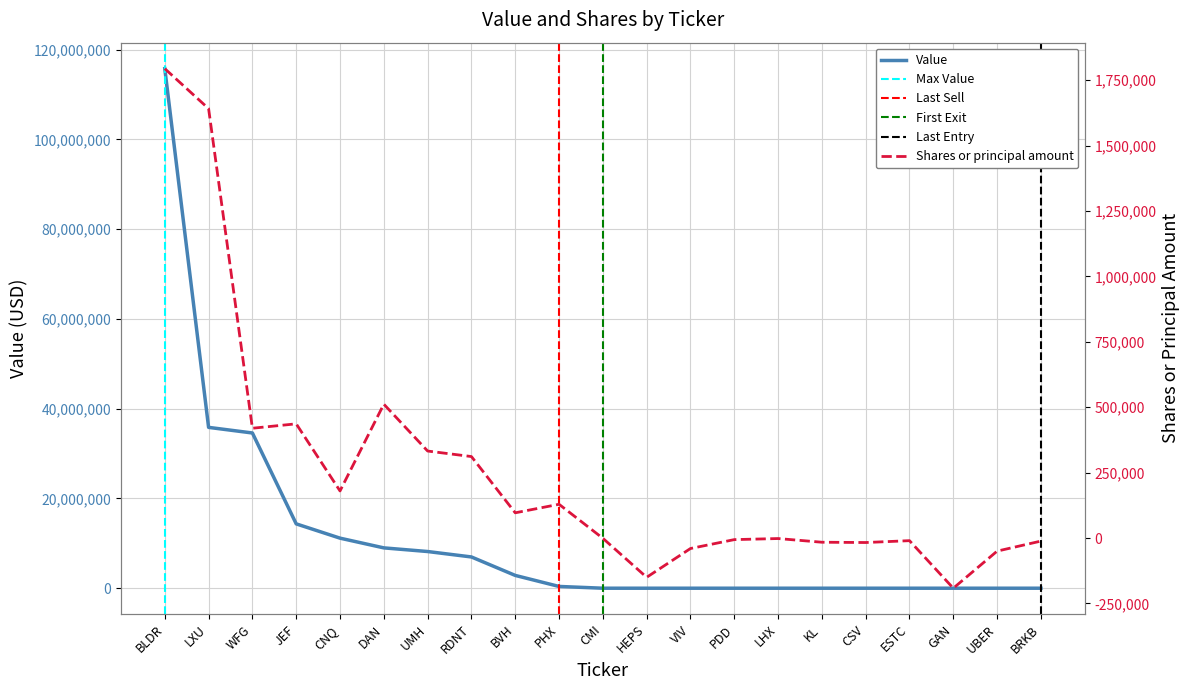

What is the difference between the second highest and second lowest values in the Value series?

35844000